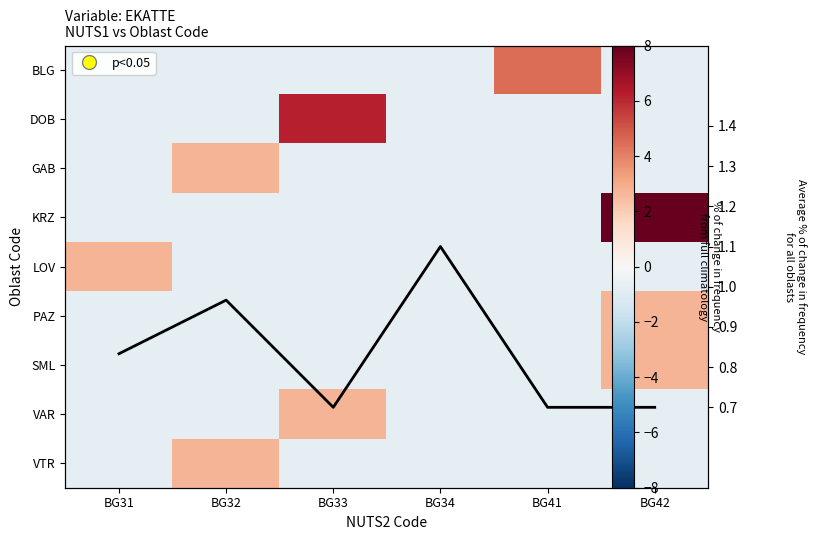

Which series has the largest range (max minus min)?

KRZ